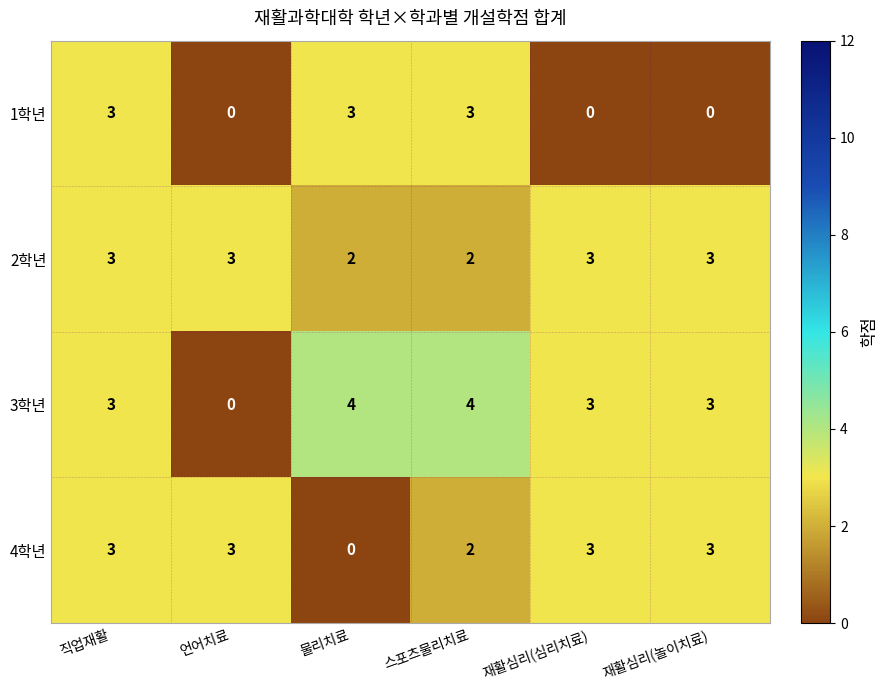

What is the sum of the 4학년 values at 재활심리(놀이치료) and 물리치료?

3